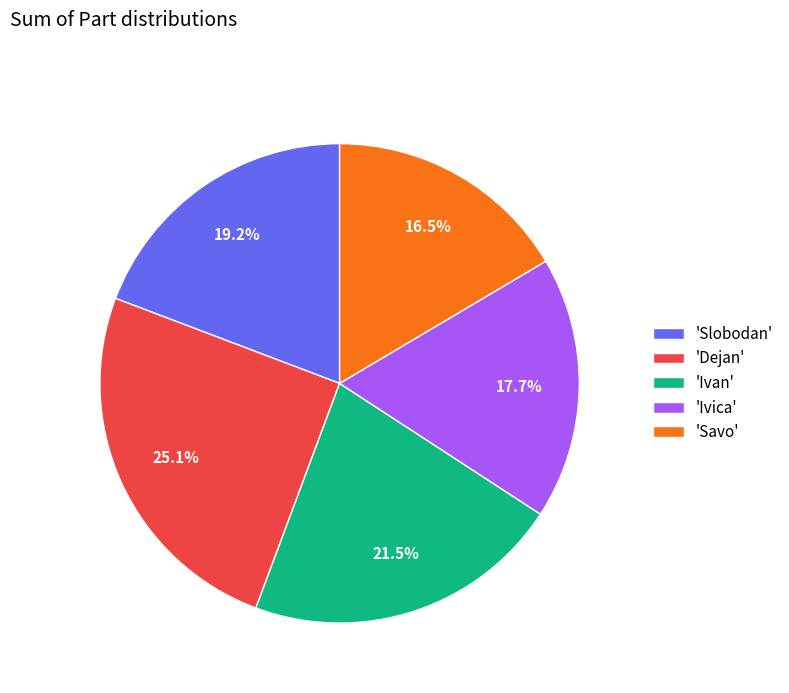

Rank the categories by value from highest to lowest.

'Dejan', 'Ivan', 'Slobodan', 'Ivica', 'Savo'